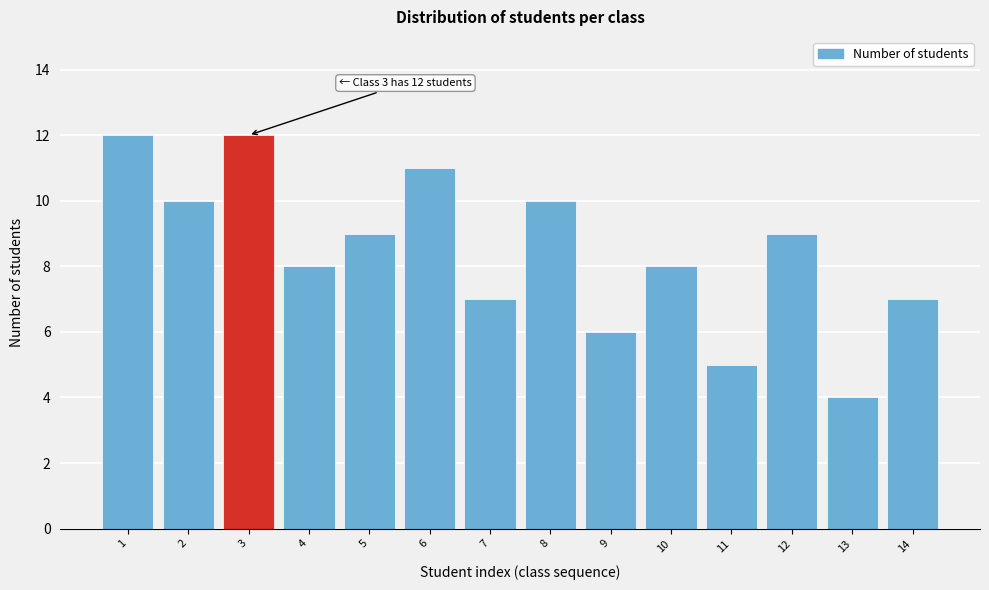

Reading left to right, transcribe all the data shown in this chart.

1=12	2=10	3=12	4=8	5=9	6=11	7=7	8=10	9=6	10=8	11=5	12=9	13=4	14=7